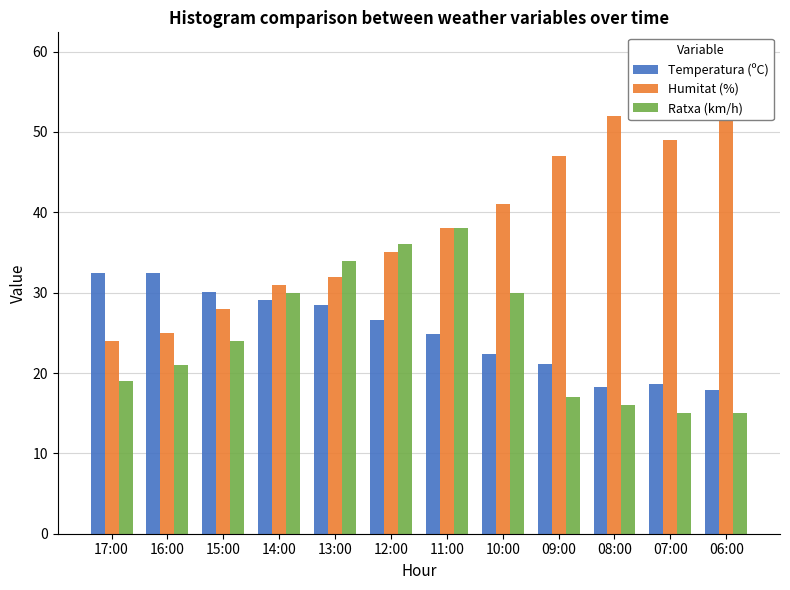

Reading left to right, what are all the values shown in this chart?

Temperatura (ºC): 32.4	32.4	30.1	29.1	28.5	26.6	24.9	22.4	21.1	18.3	18.6	17.9
Humitat (%): 24.0	25.0	28.0	31.0	32.0	35.0	38.0	41.0	47.0	52.0	49.0	52.0
Ratxa (km/h): 19.0	21.0	24.0	30.0	34.0	36.0	38.0	30.0	17.0	16.0	15.0	15.0